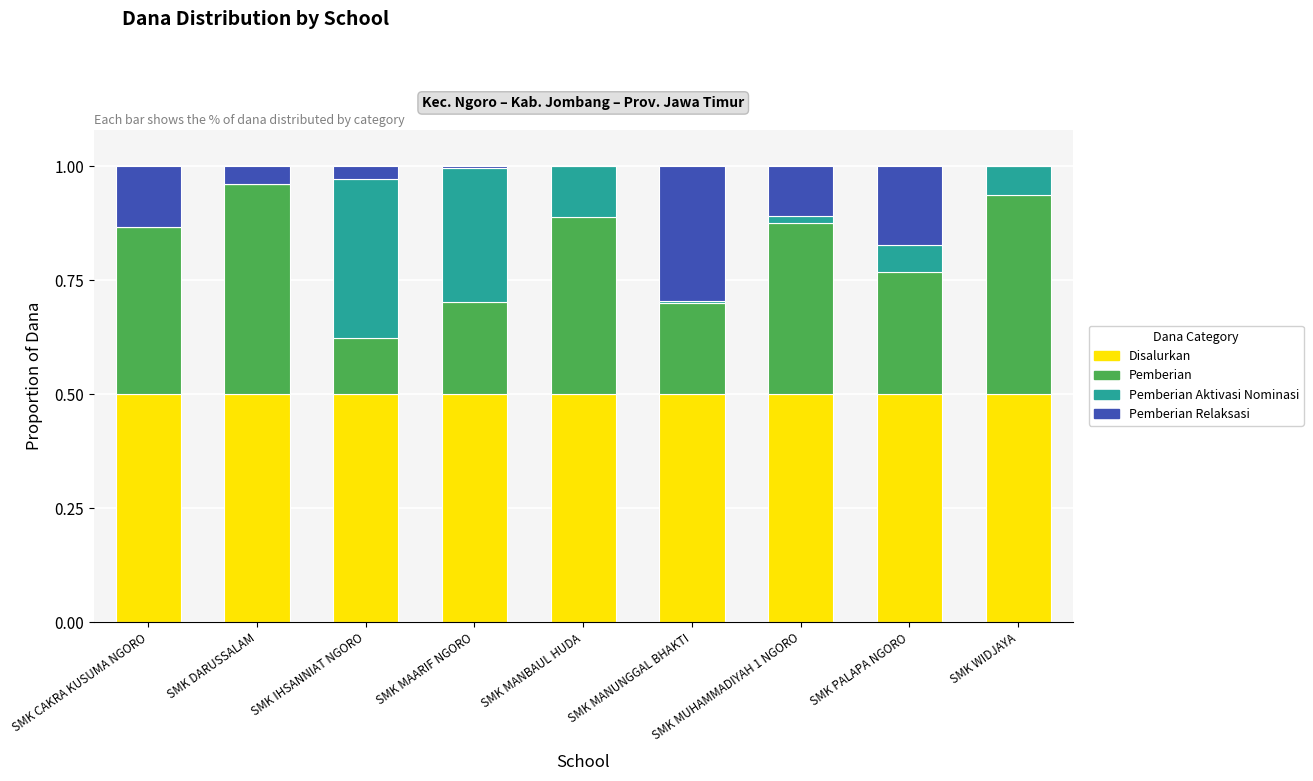

Is it true that Disalurkan equals 0.3 at SMK MAARIF NGORO?

False